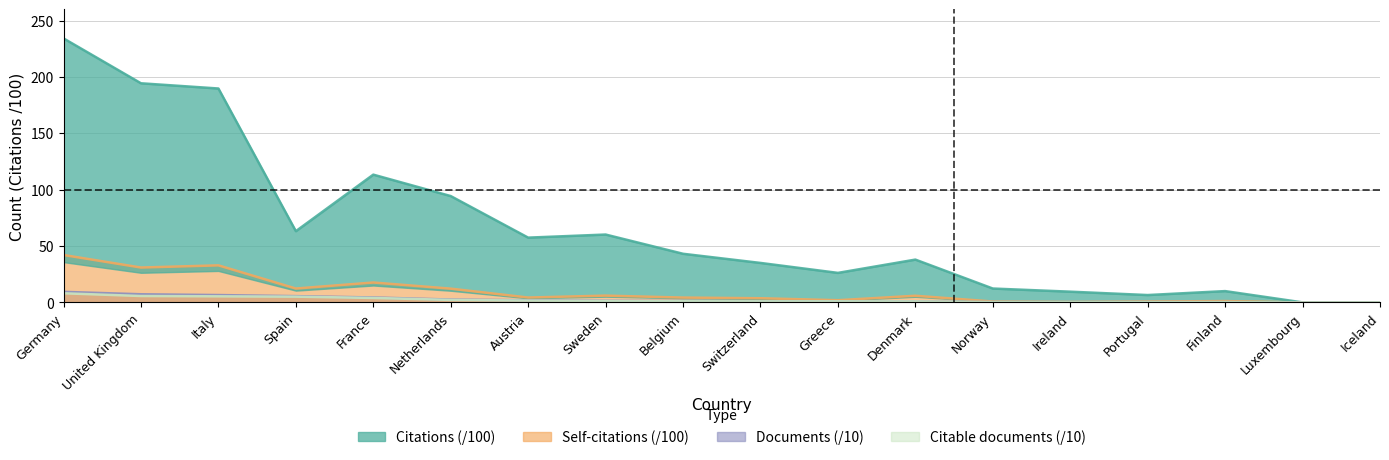

The Documents series shows 0.1 at Ireland. True or false?

False